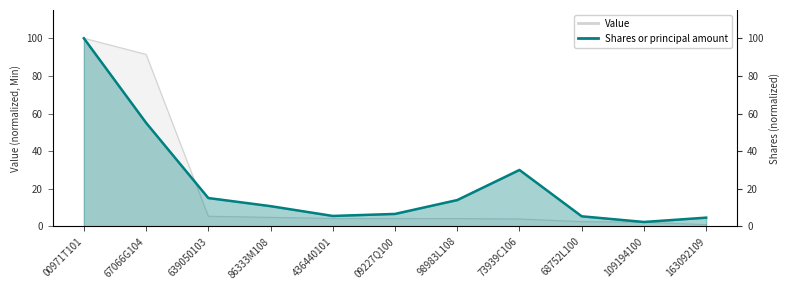

Which category has the highest value in the Value series?

00971T101